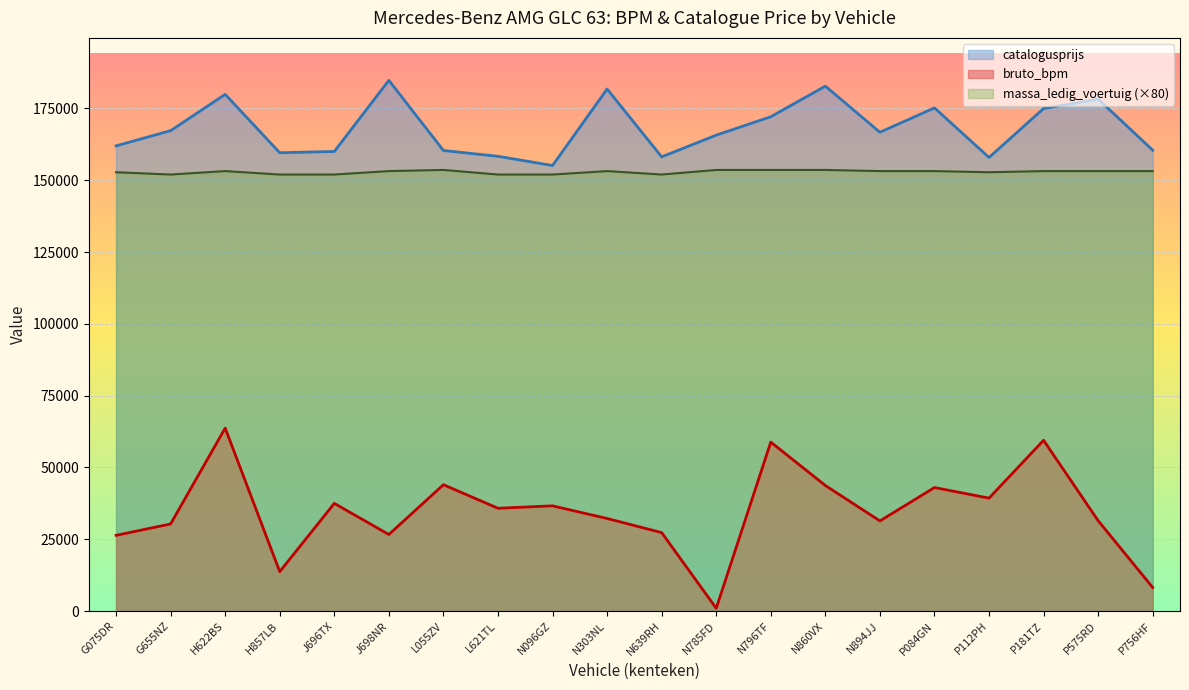

Is the value of bruto_bpm at P181TZ greater than the value of catalogusprijs at N639RH?

No